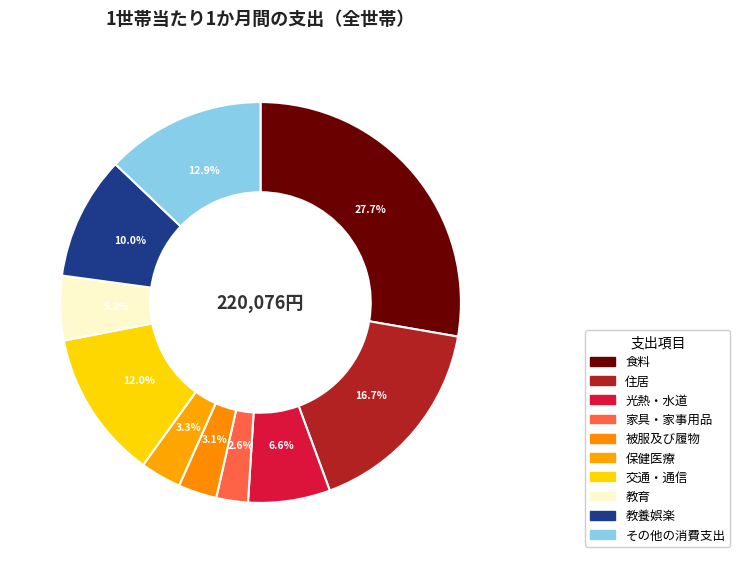

To the nearest percent, what is the difference between the 光熱・水道 and その他の消費支出 slice percentages?

6%